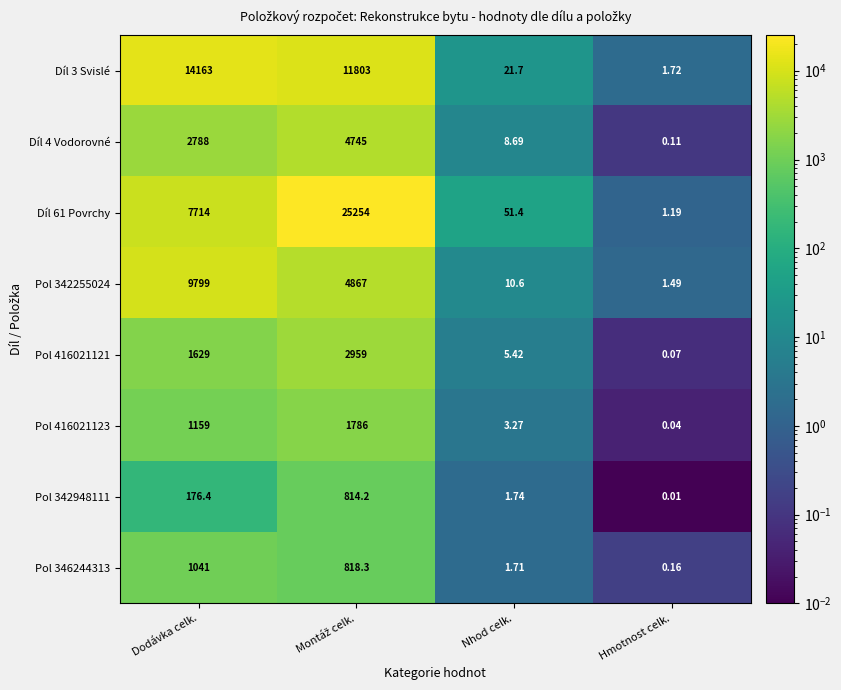

Which category has the lowest value in the Pol 416021123 series?

Hmotnost celk.